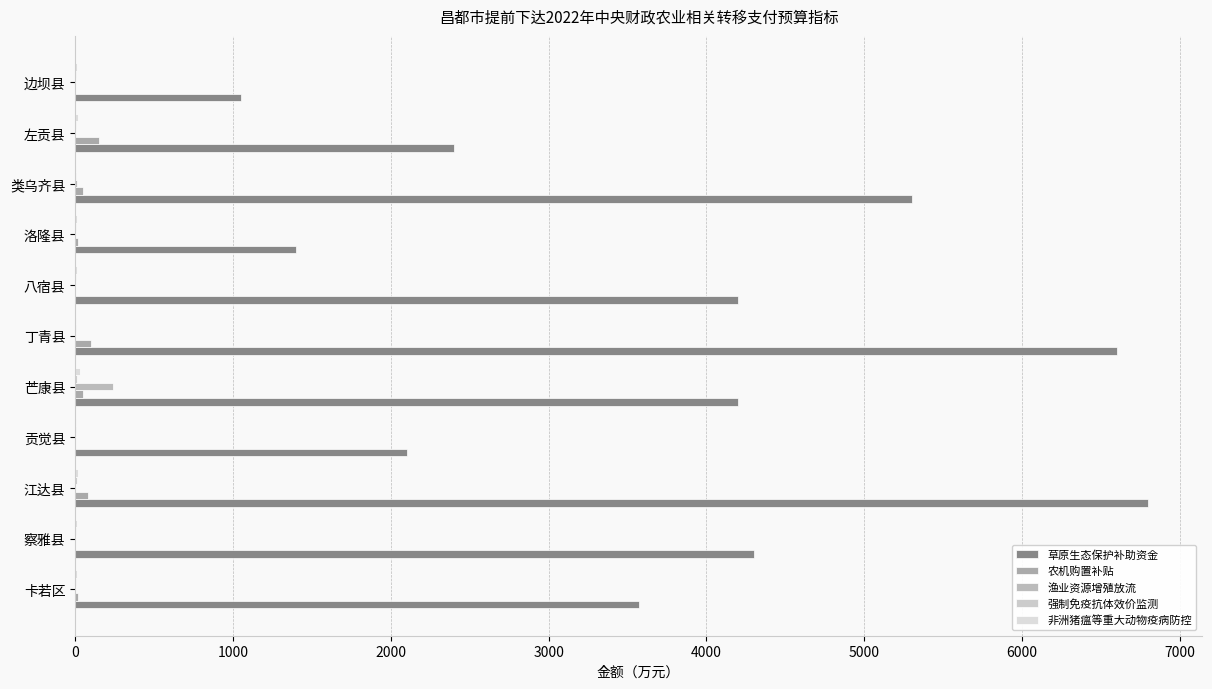

What is the average value of the 草原生态保护补助资金 series?

3811.0